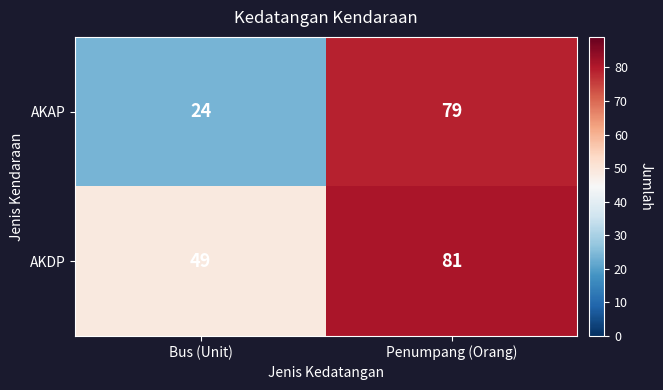

At how many categories does at least one series exceed 65?

1